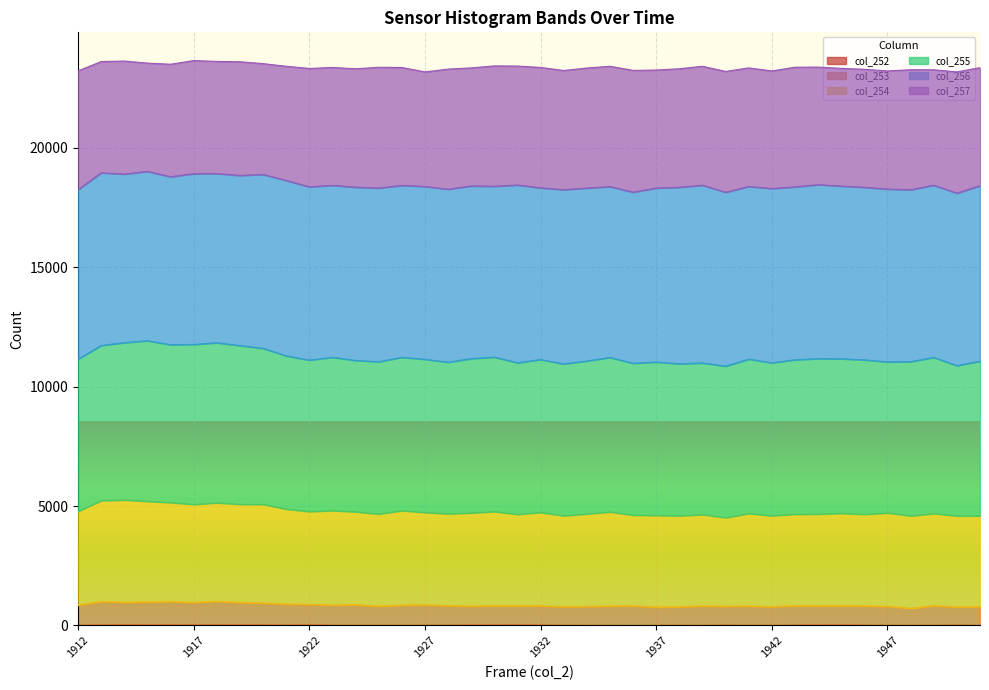

The col_252 series shows 13 at 1924. True or false?

False